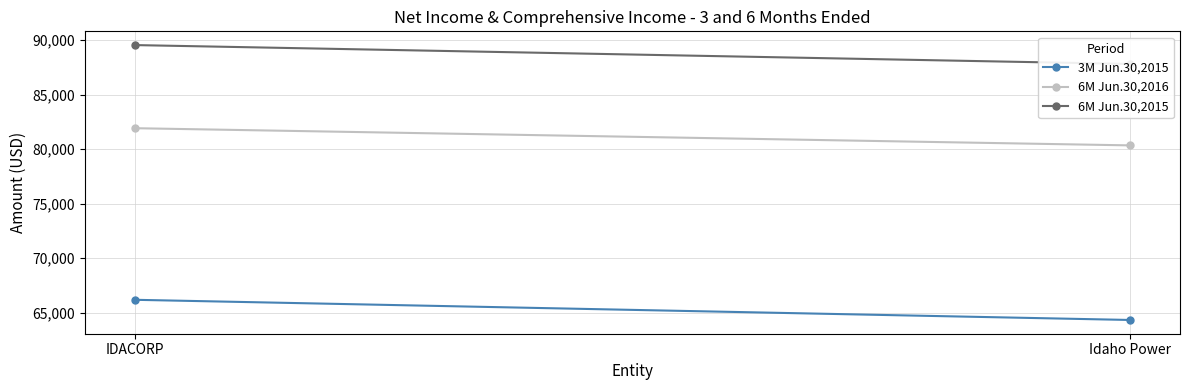

What is the label of the 1st point from the right?

Idaho Power